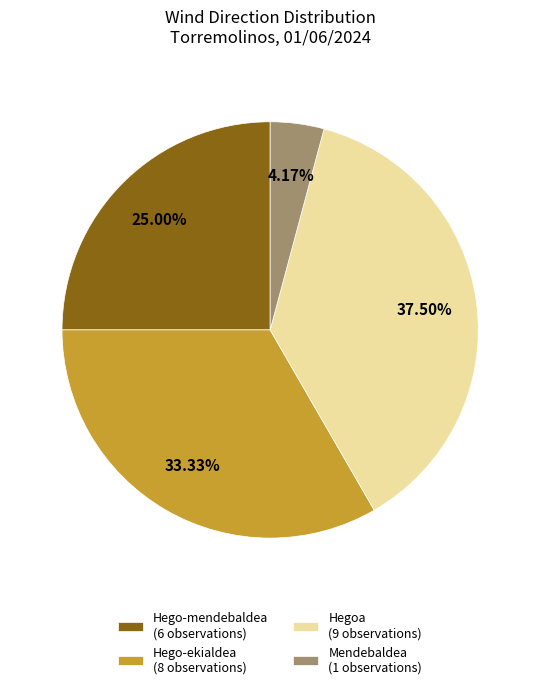

To the nearest percent, what is the average slice percentage?

25%